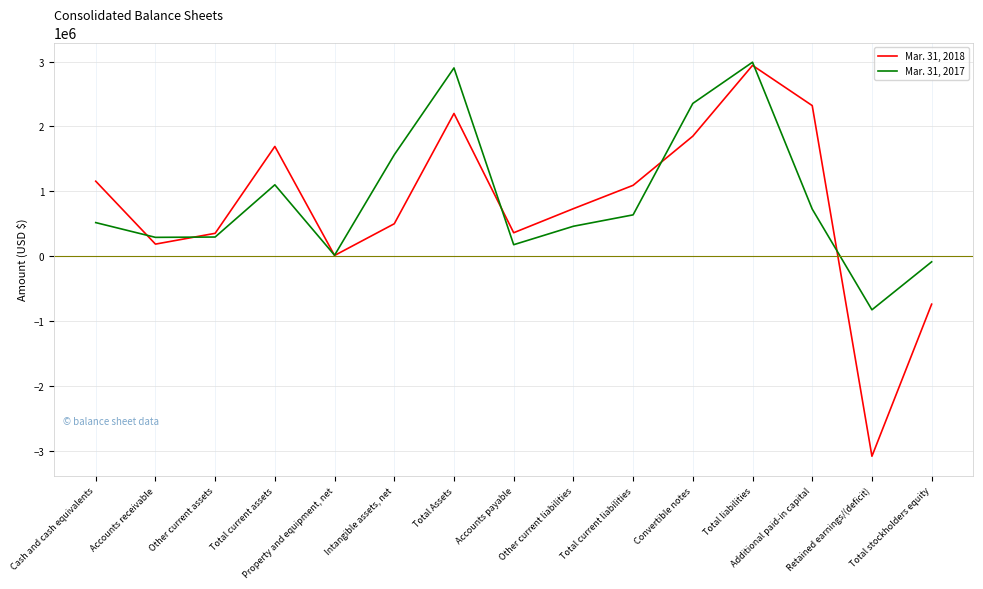

What is the sum of all Mar. 31, 2018 values?

11560876